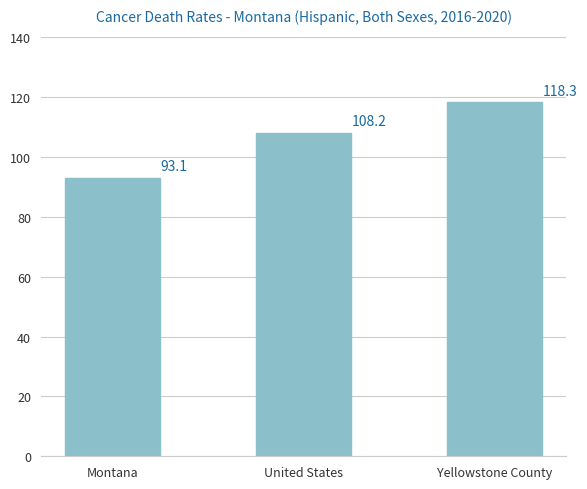

What is the label of the 2nd bar from the left?

United States